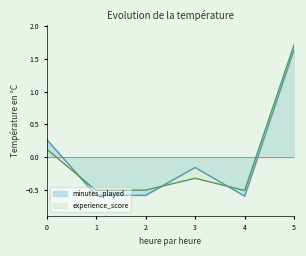

The value of experience_score at 4 is -0.5. True or false?

True